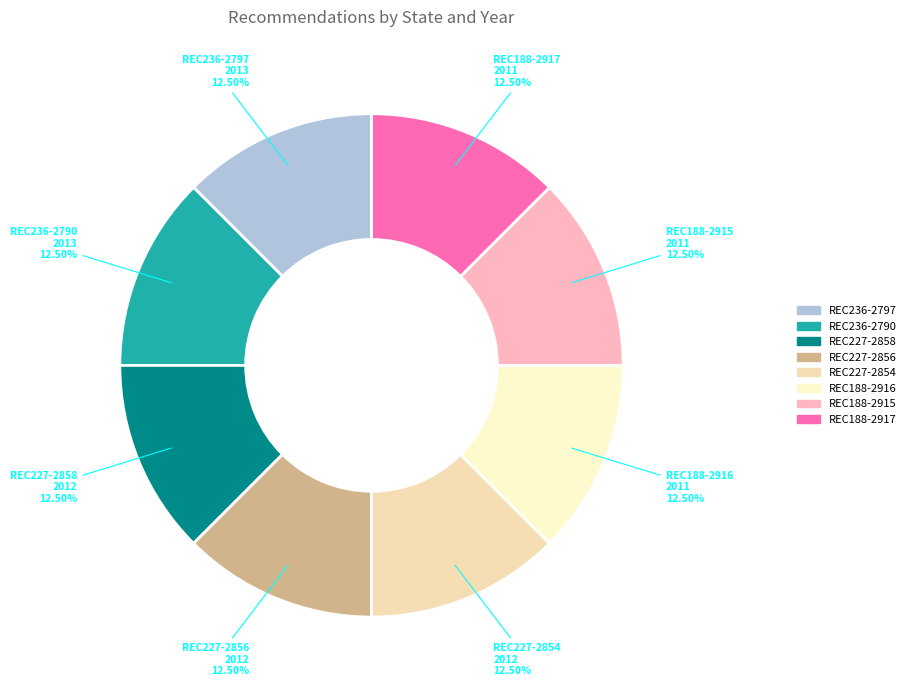

Approximately how many times larger is the value at REC188-2915 compared to REC227-2854?

1.0